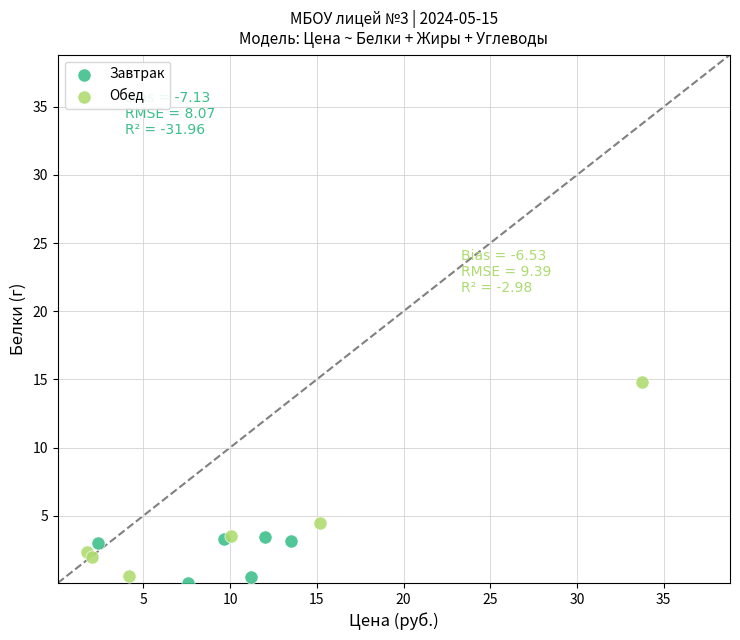

What are all the series names shown in the legend?

Завтрак, Обед